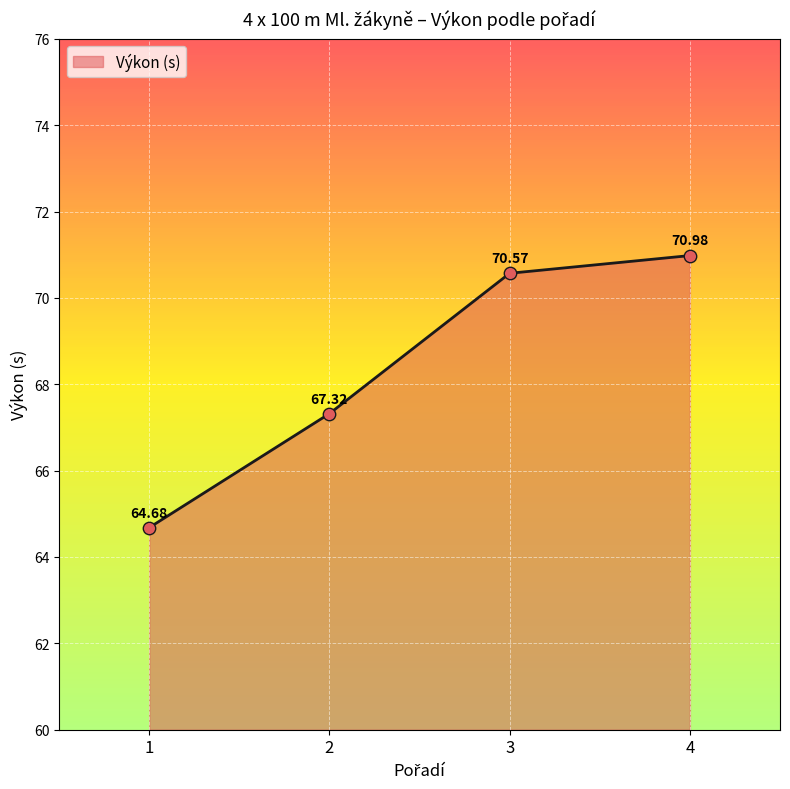

Which has a higher value, 3 or 1?

3